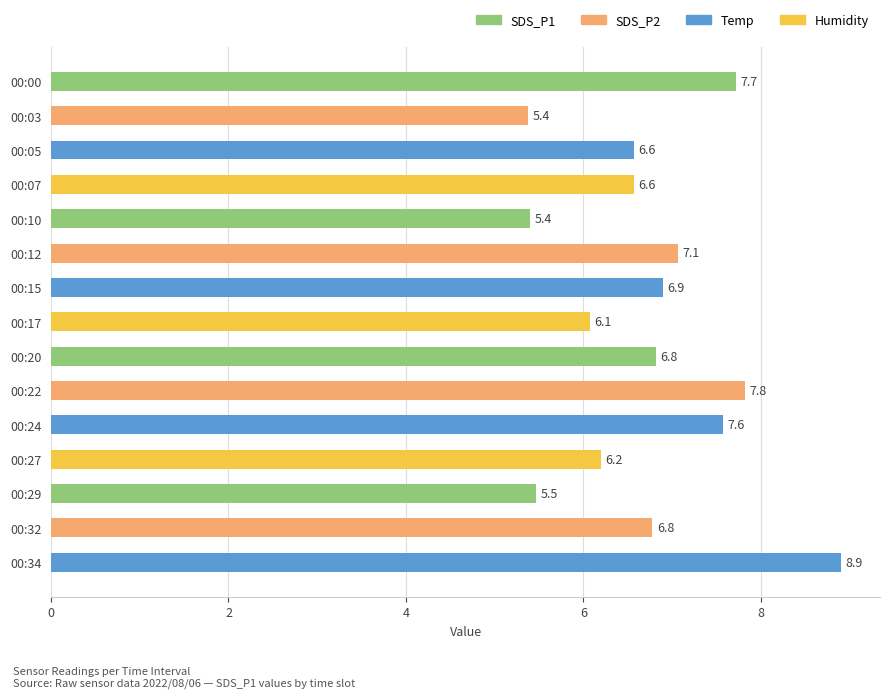

What is the value of the 8th bar from the top?

6.1